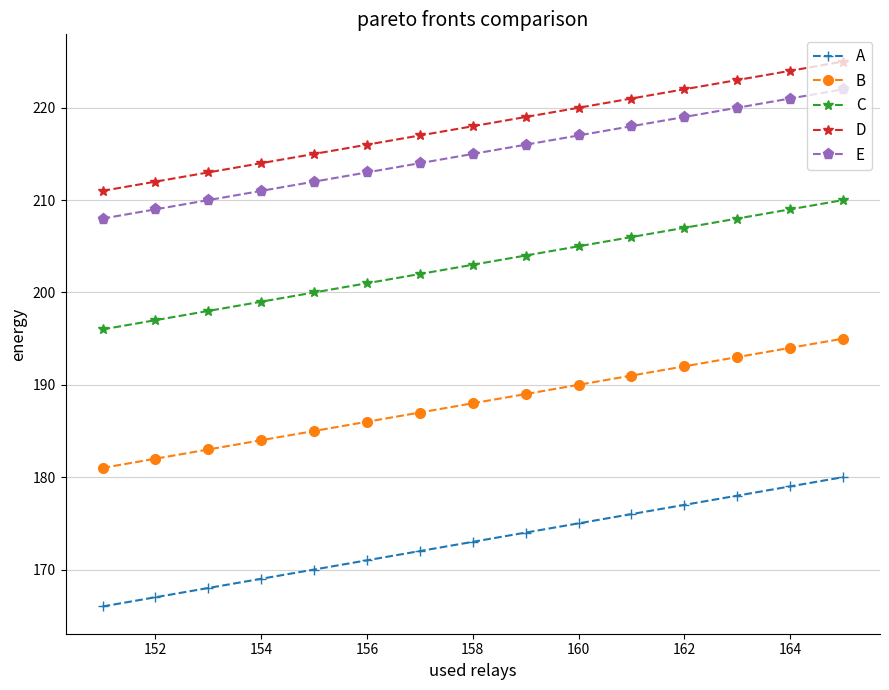

Rank the series by their maximum value, from lowest to highest.

A, B, C, E, D